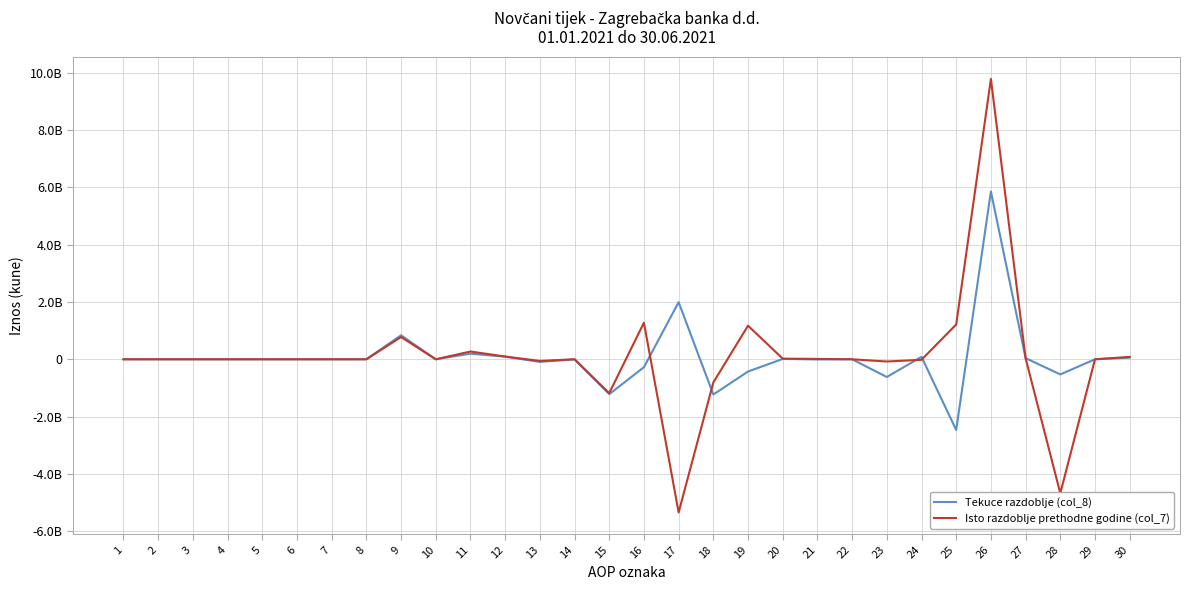

What is the total value across all series at 24?

66935237